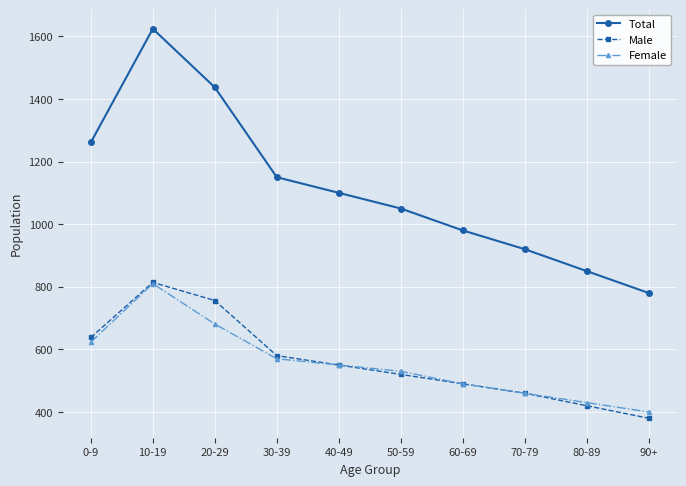

In Total, how many points are higher than both neighbors (excluding endpoints)?

1